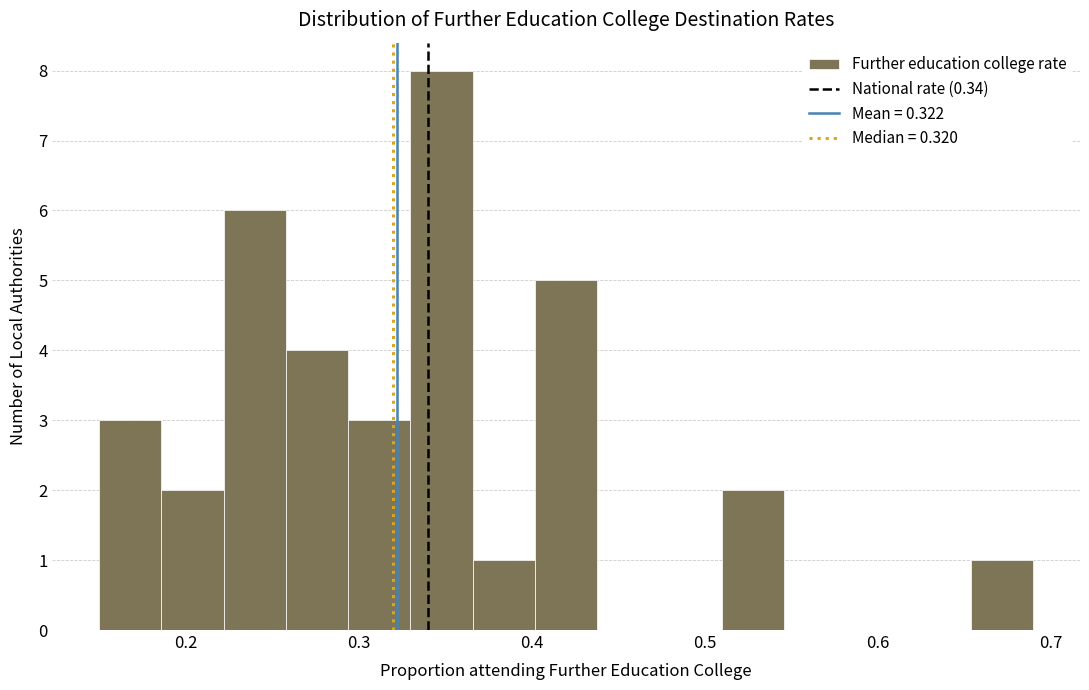

Read against the x-axis, roughly where is the centre of the tallest bar?

0.35